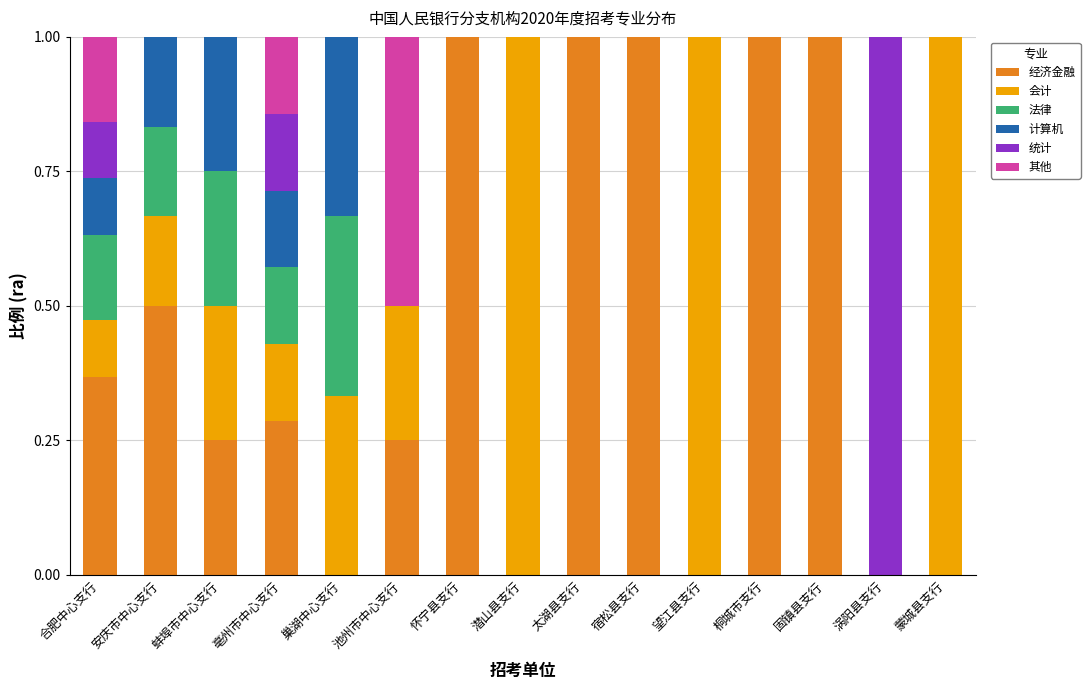

What is the highest value of the 经济金融 series?

1.0